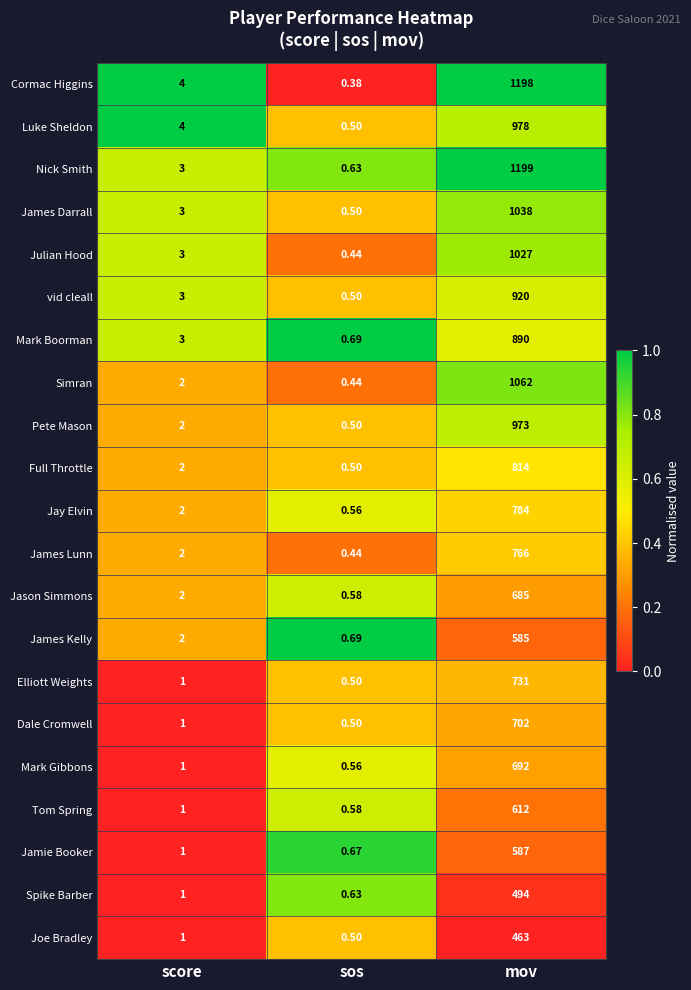

Which label corresponds to the largest value in the chart?

mov